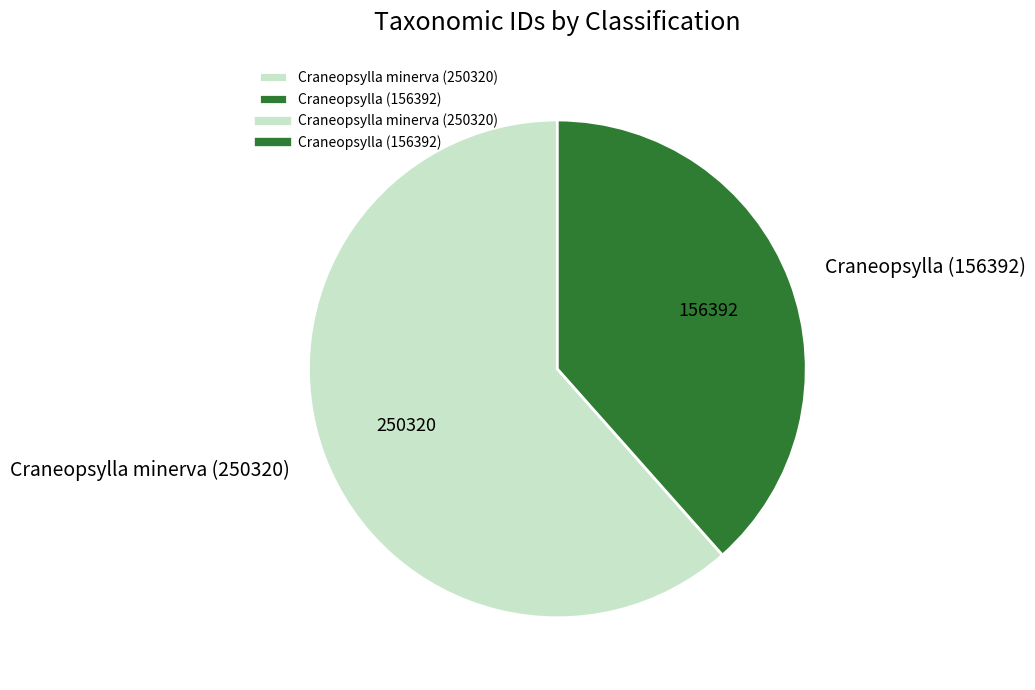

Which has a higher value, Craneopsylla (156392) or Craneopsylla minerva (250320)?

Craneopsylla minerva (250320)